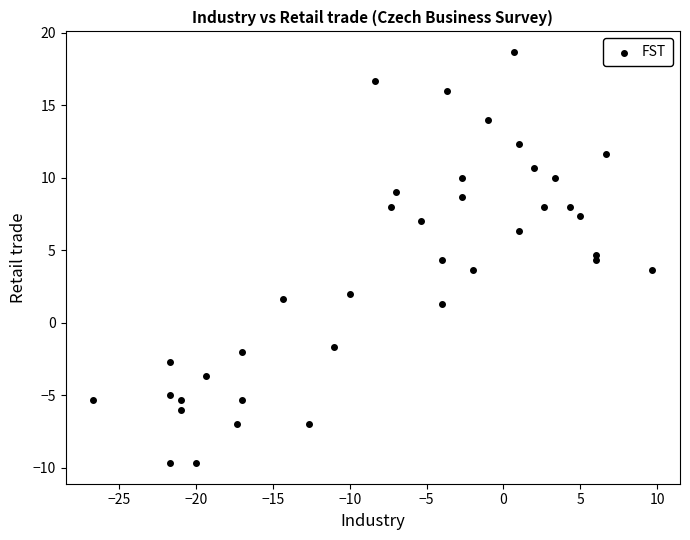

What is the range of Y values (max minus min)?

28.3